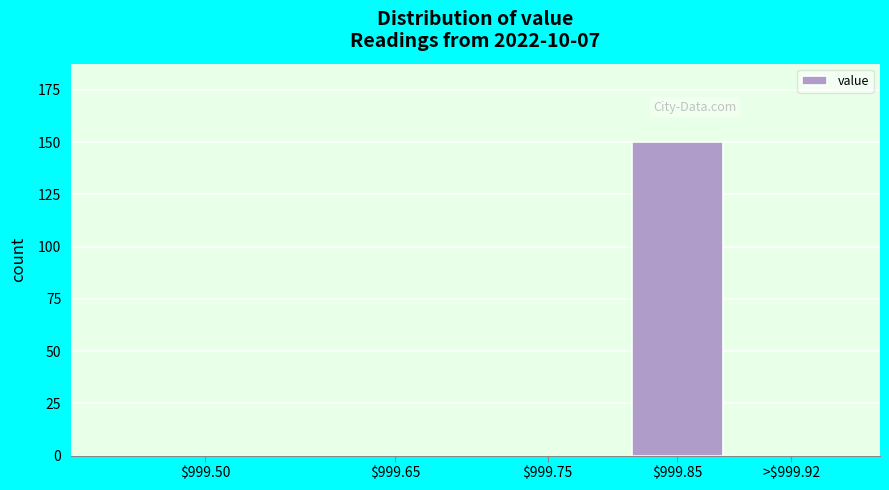

The value at $999.65 is 0. True or false?

True